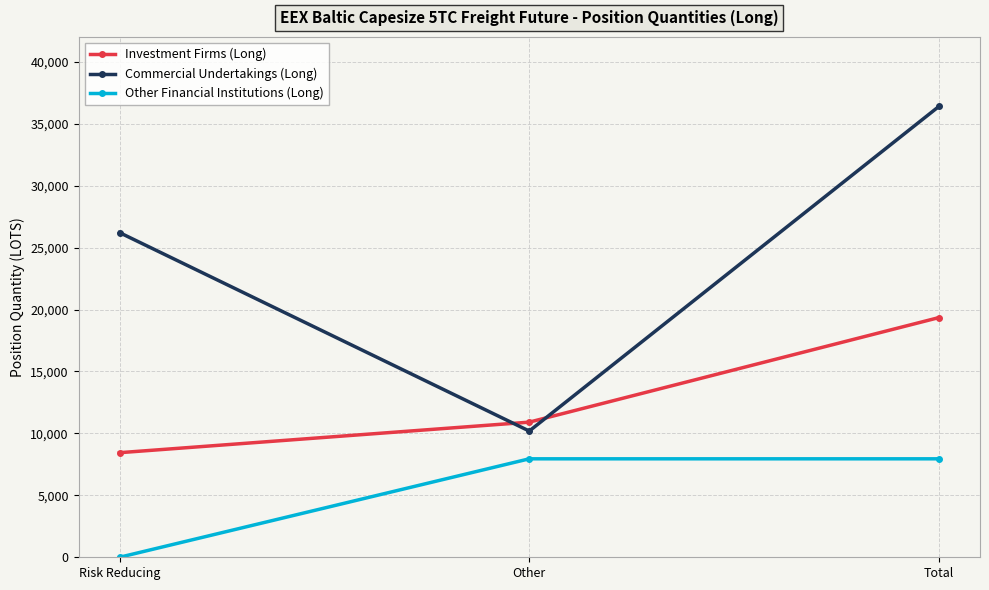

What position from the left is Risk Reducing?

1